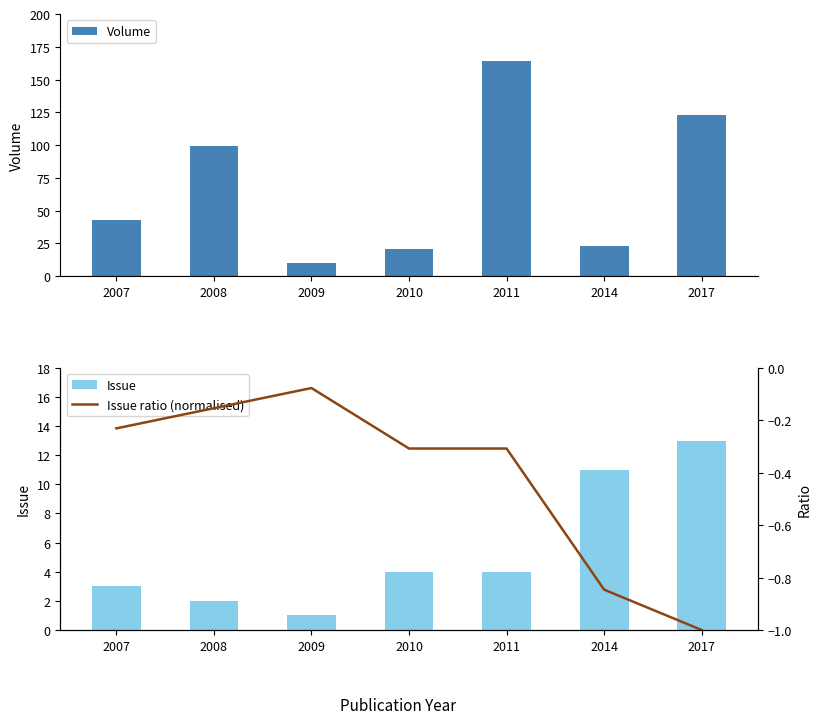

Reading left to right, list all the values displayed in this chart.

Volume: 43.0	99.0	10.0	21.0	164.0	23.0	123.0
Issue: 3.0	2.0	1.0	4.0	4.0	11.0	13.0
Issue ratio (normalised): -0.2	-0.2	-0.1	-0.3	-0.3	-0.8	-1.0